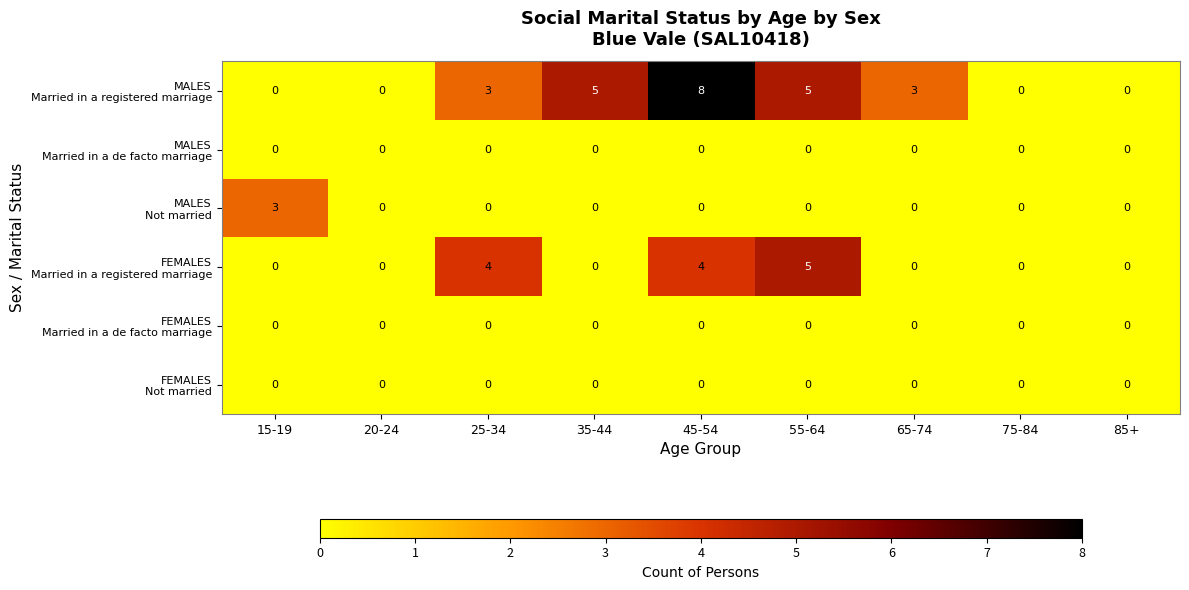

At which category is the sum across all series the highest?

45-54